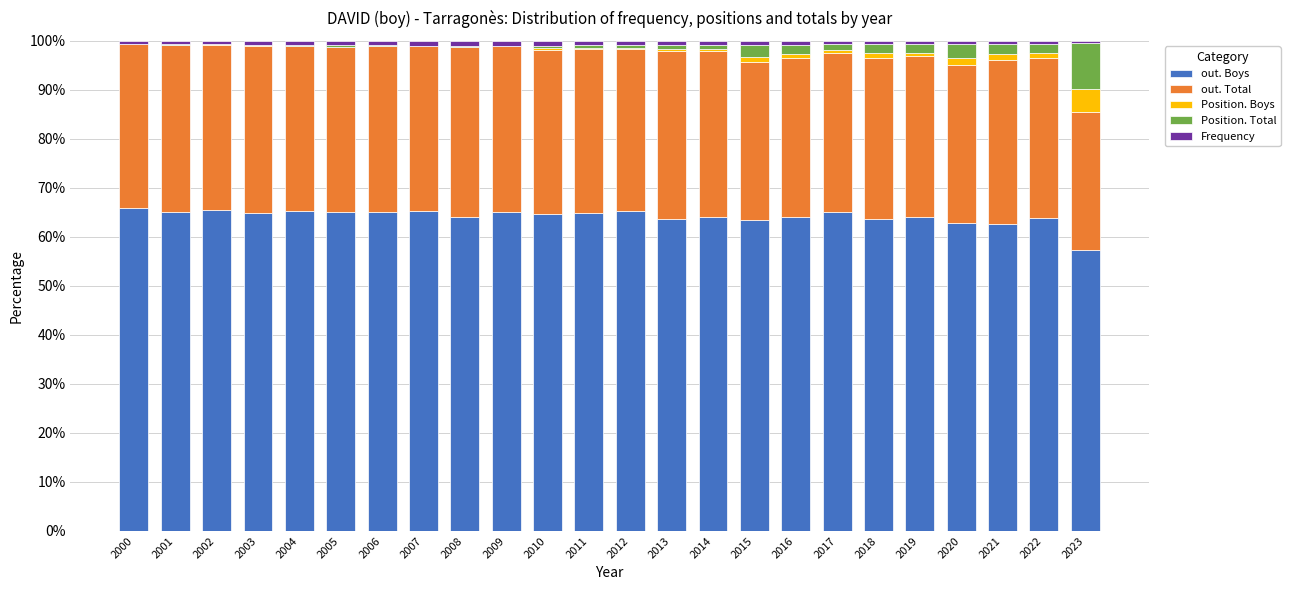

What is the total value across all series at 2002?

100.0